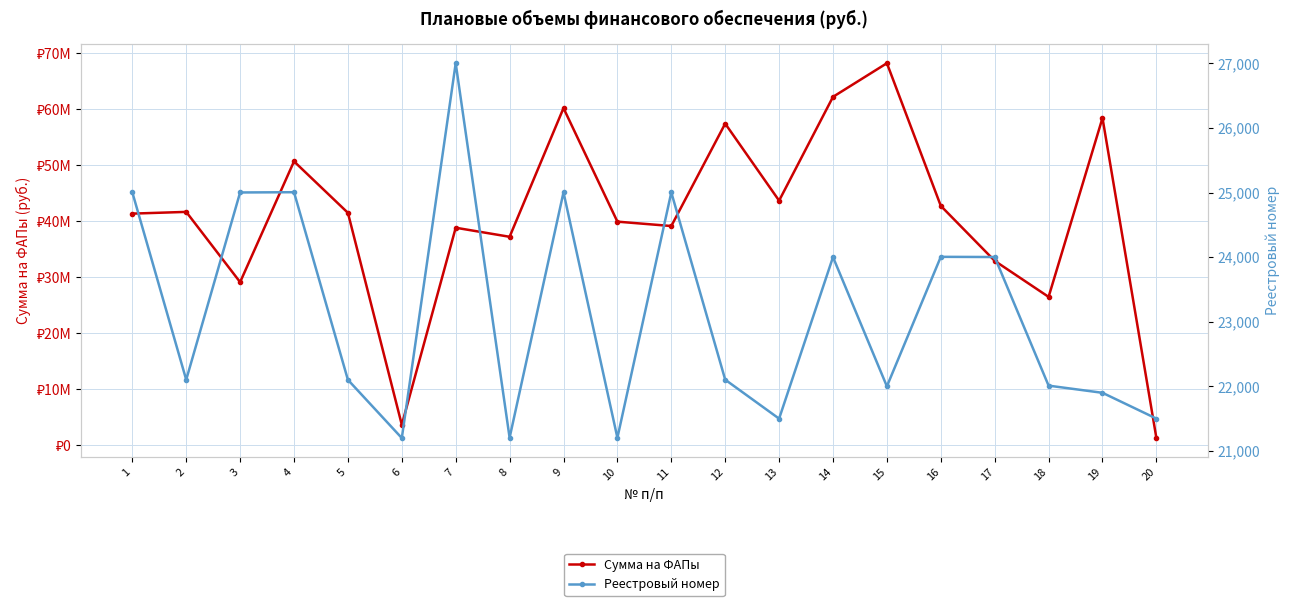

At which category does Сумма на ФАПы reach its first local peak?

2